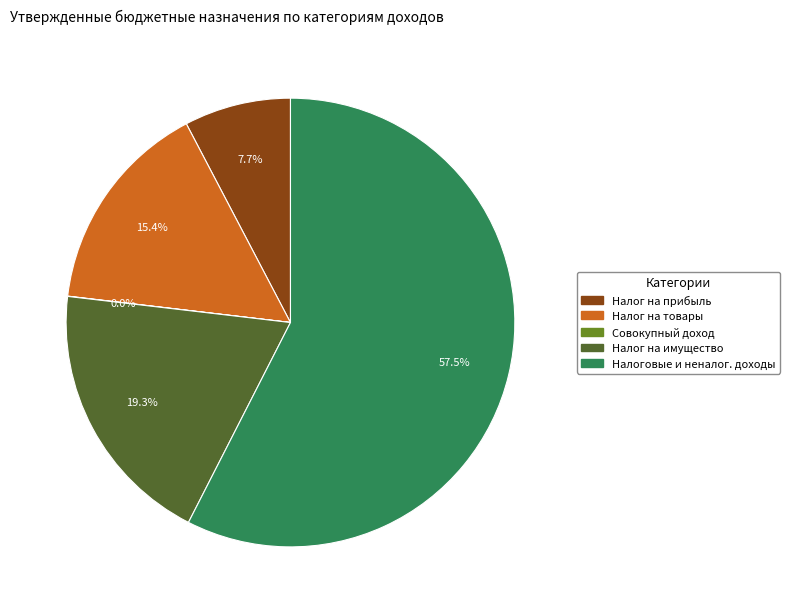

Is there any slice that represents more than half of the pie?

Yes